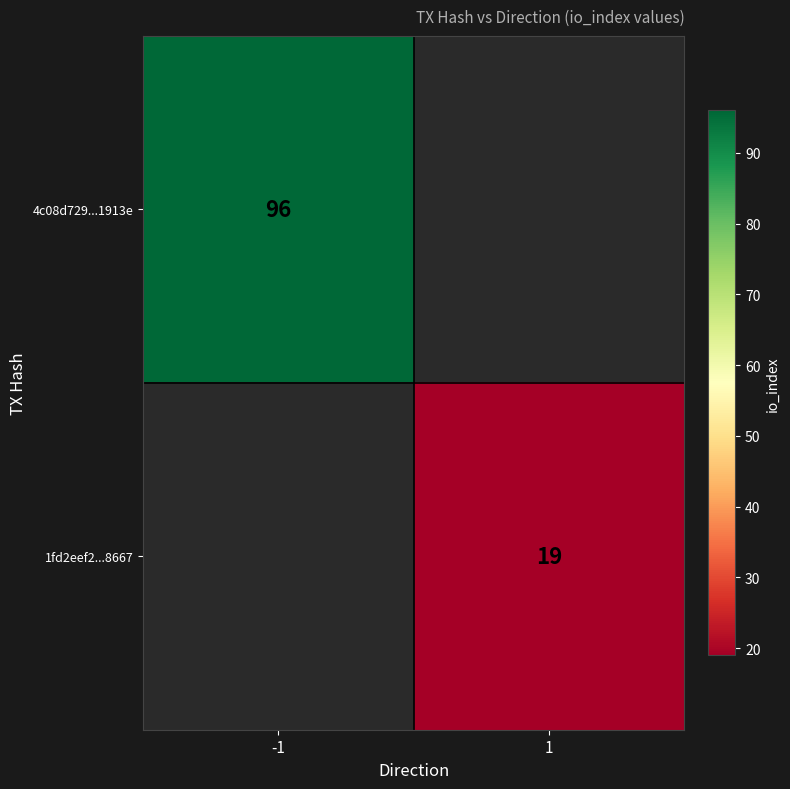

The 1fd2eef2...8667 series shows 19 at 1. True or false?

True